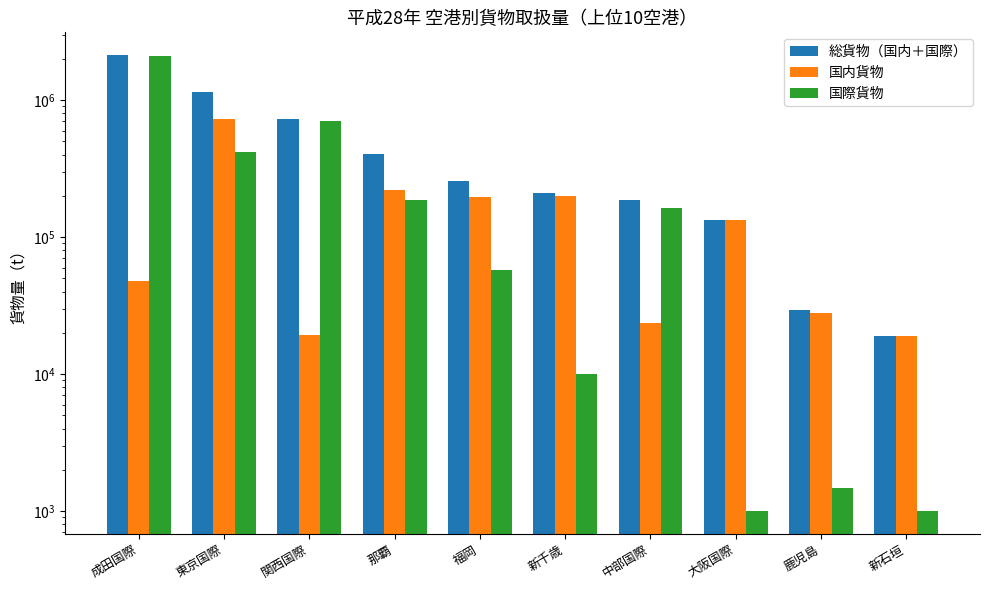

What is the label of the 6th bar from the left?

新千歳